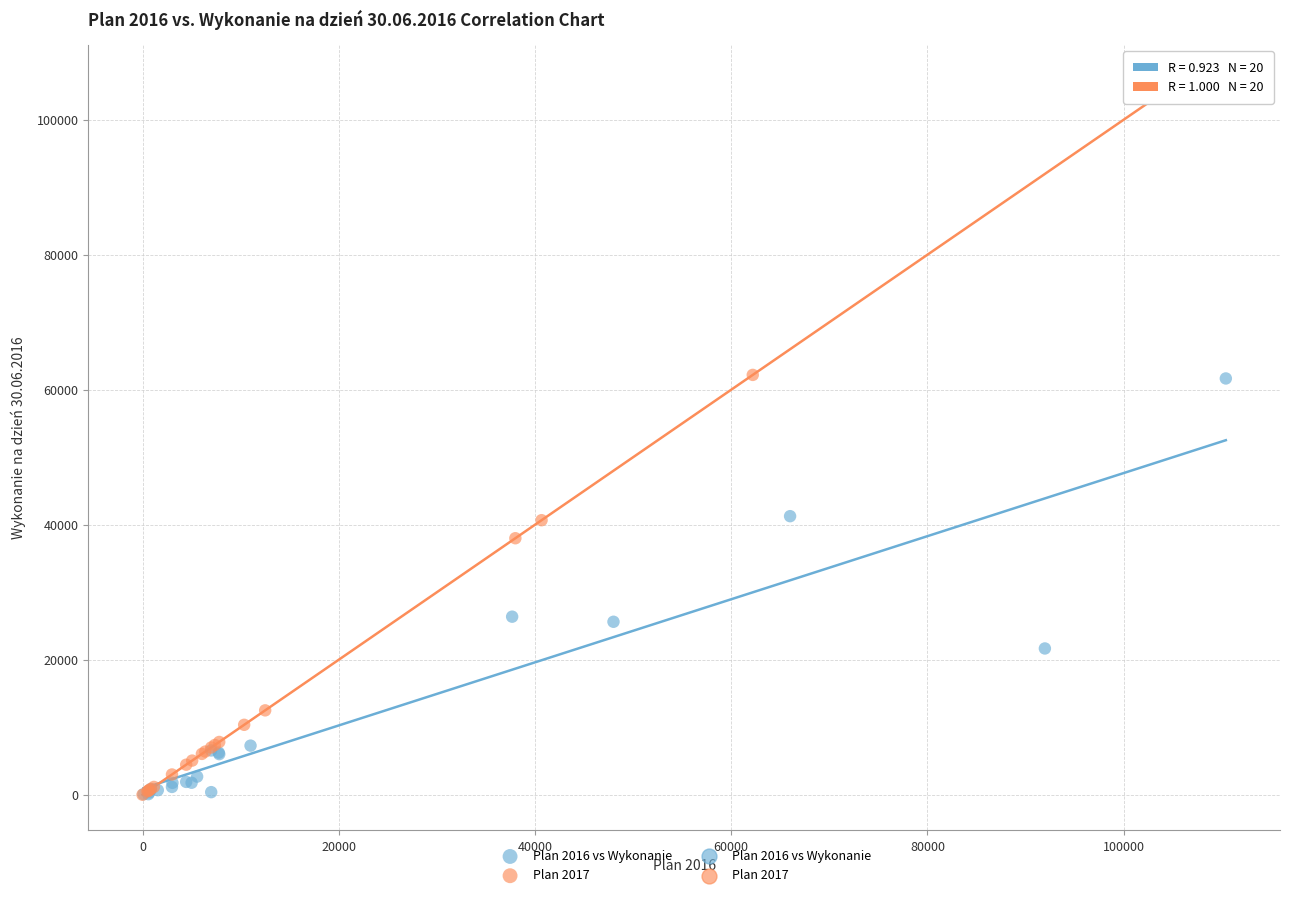

Which series reaches the maximum Y coordinate?

Plan 2017